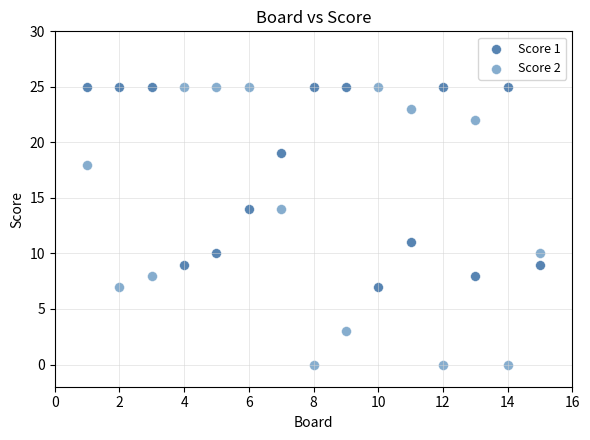

Across all series, what Y value is closest to 12?

11